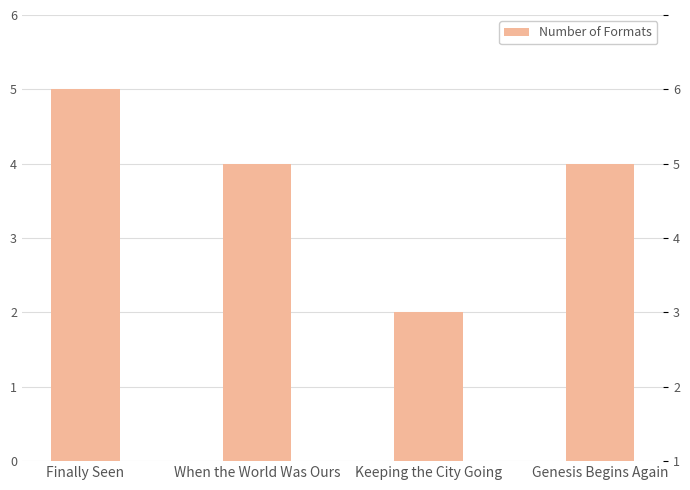

Approximately how many times larger is the value at Genesis Begins Again compared to Keeping the City Going?

2.0